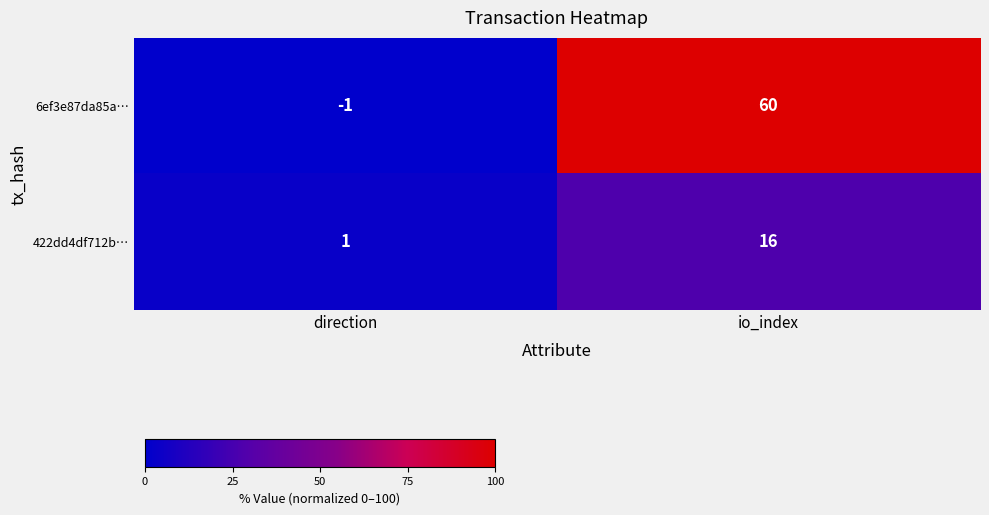

Which series has the largest total across all categories?

6ef3e87da85a…